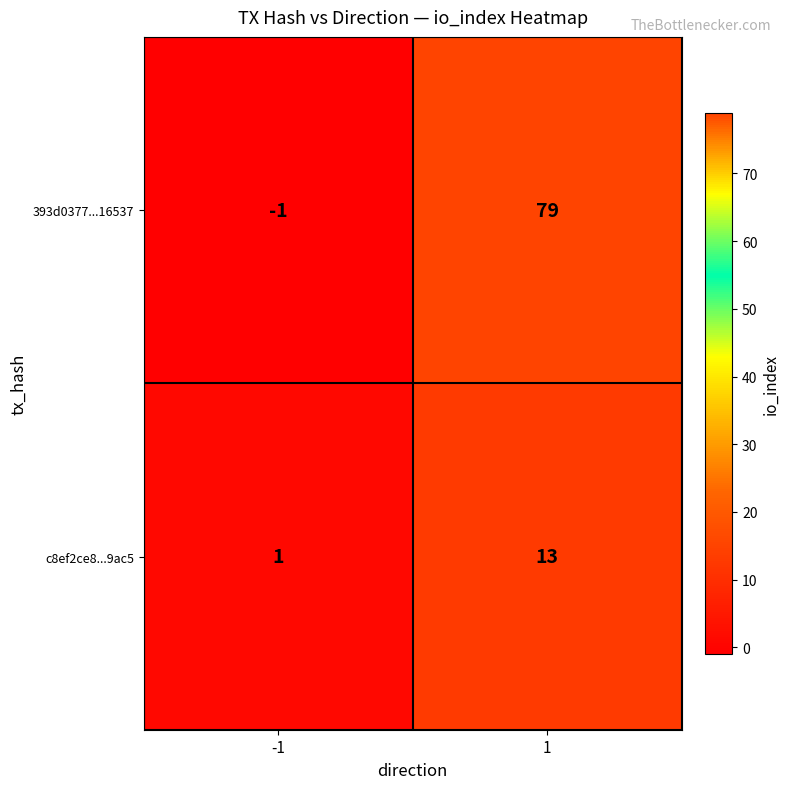

What is the difference between the maximum and minimum values in the c8ef2ce8...9ac5 series?

12